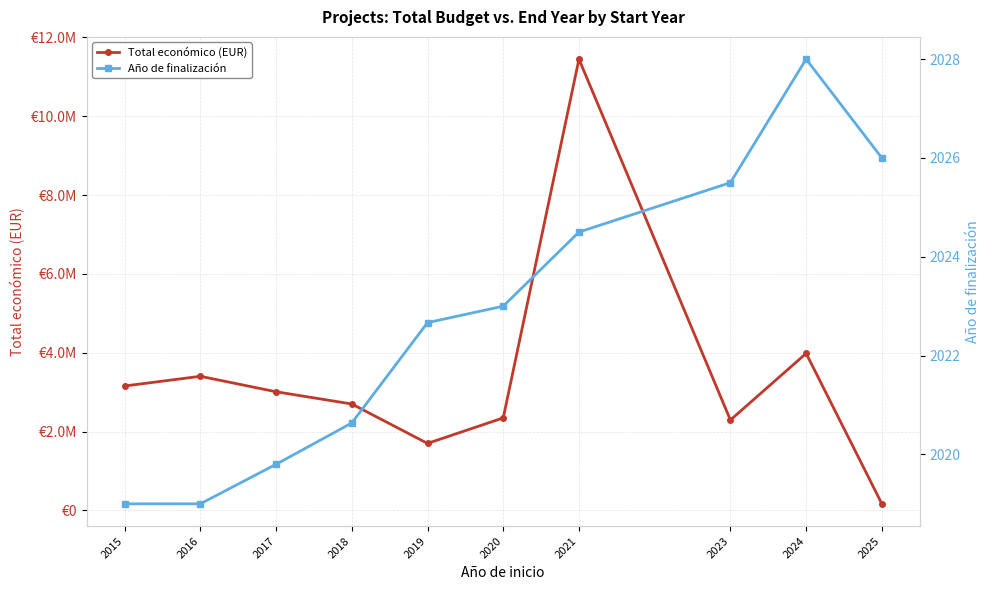

How many values in the Año de finalización series are below 2023?

5